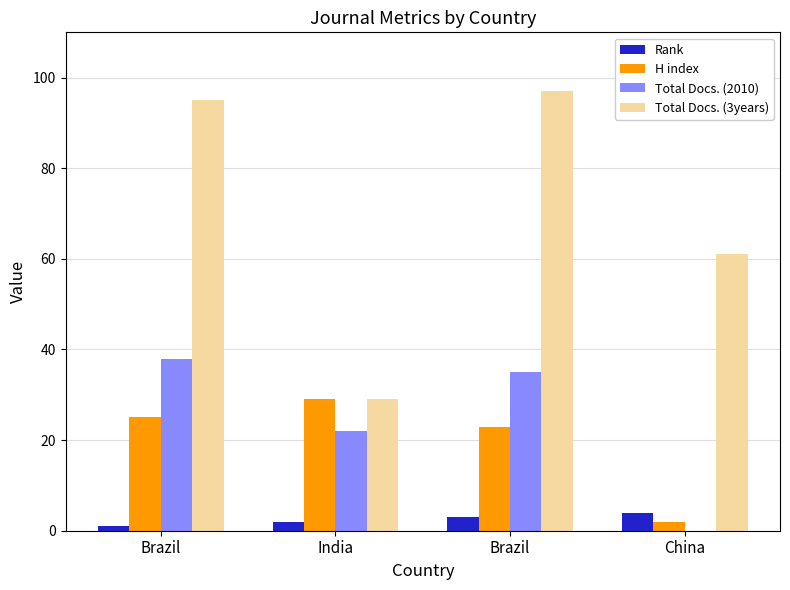

How many groups of bars are there?

4